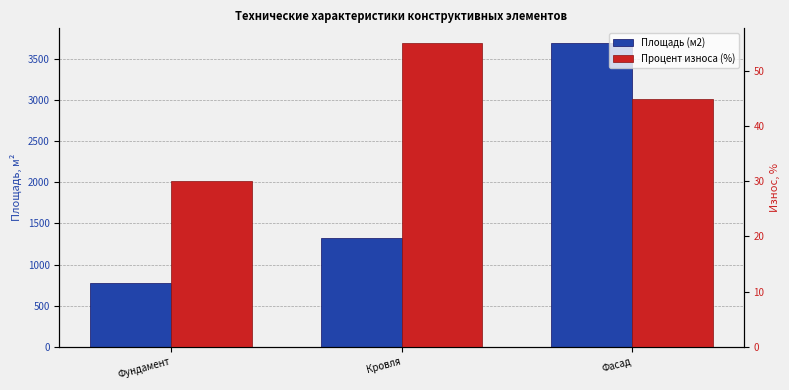

What position from the left is Кровля?

2